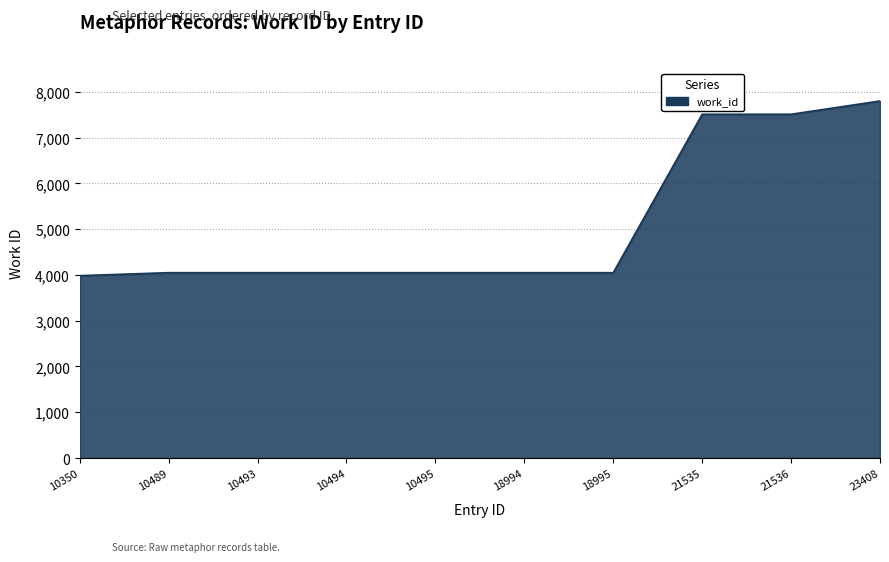

Reading left to right, list all the values displayed in this chart.

3985	4050	4050	4050	4050	4050	4050	7512	7512	7802